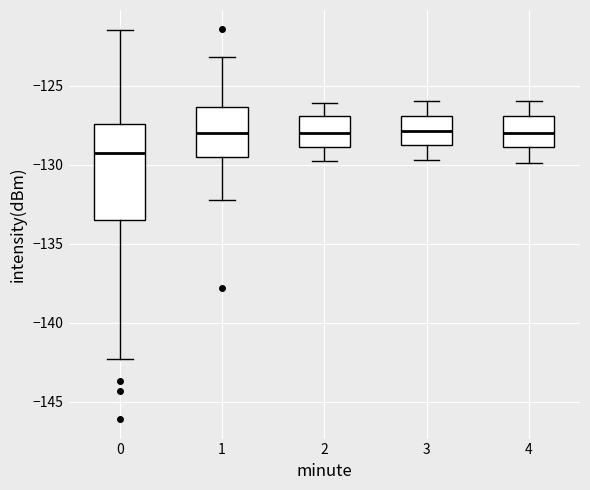

Where does the upper whisker of the box at x = 2 end on the y-axis? The values are not printed on the chart, so give them approximately, as read against the axis.

-126.0